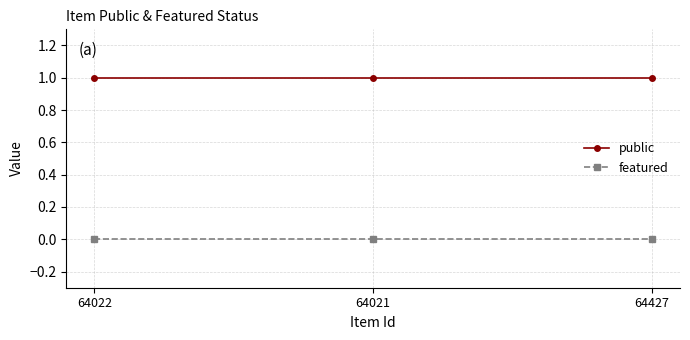

List the series in order of their overall mean, lowest first.

featured, public